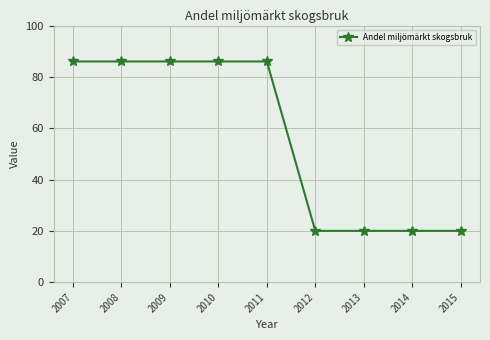

What is the sum of the values at 2007 and 2014?

106